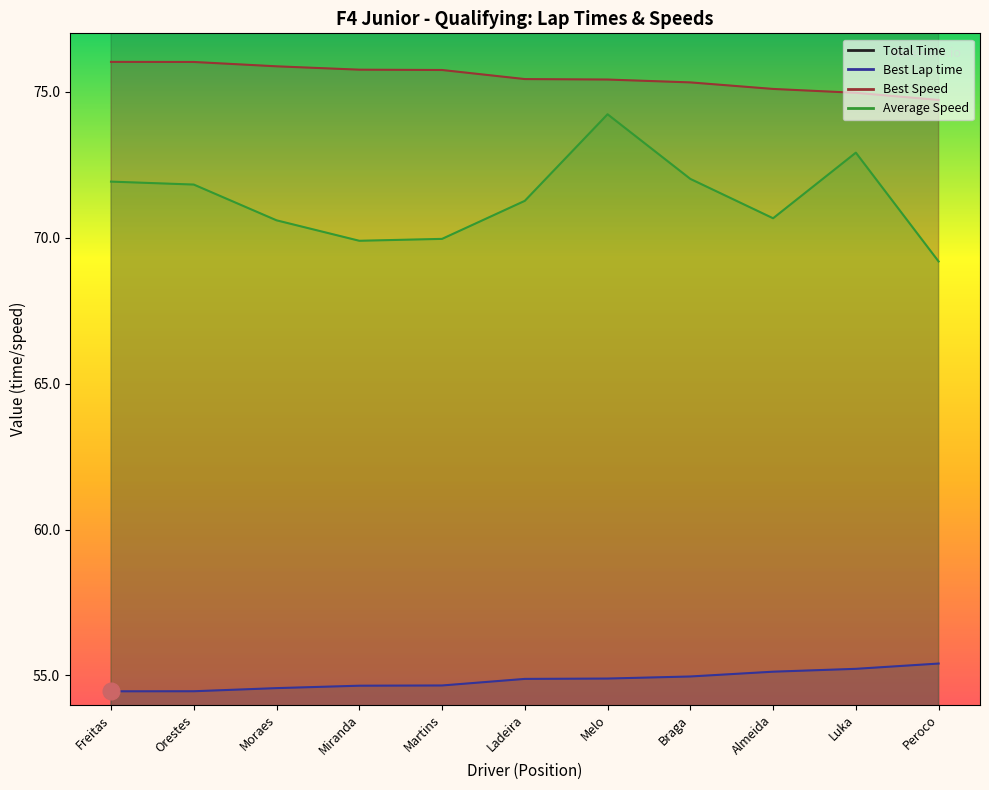

Reading left to right, extract all data points from this chart.

Total Time: 345.4	345.9	351.9	355.4	355.1	348.6	334.6	344.9	351.5	340.7	359.0
Best Lap time: 54.5	54.5	54.6	54.6	54.7	54.9	54.9	55.0	55.1	55.2	55.4
Best Speed: 76.0	76.0	75.9	75.8	75.7	75.4	75.4	75.3	75.1	75.0	74.7
Average Speed: 71.9	71.8	70.6	69.9	70.0	71.3	74.2	72.0	70.7	72.9	69.2